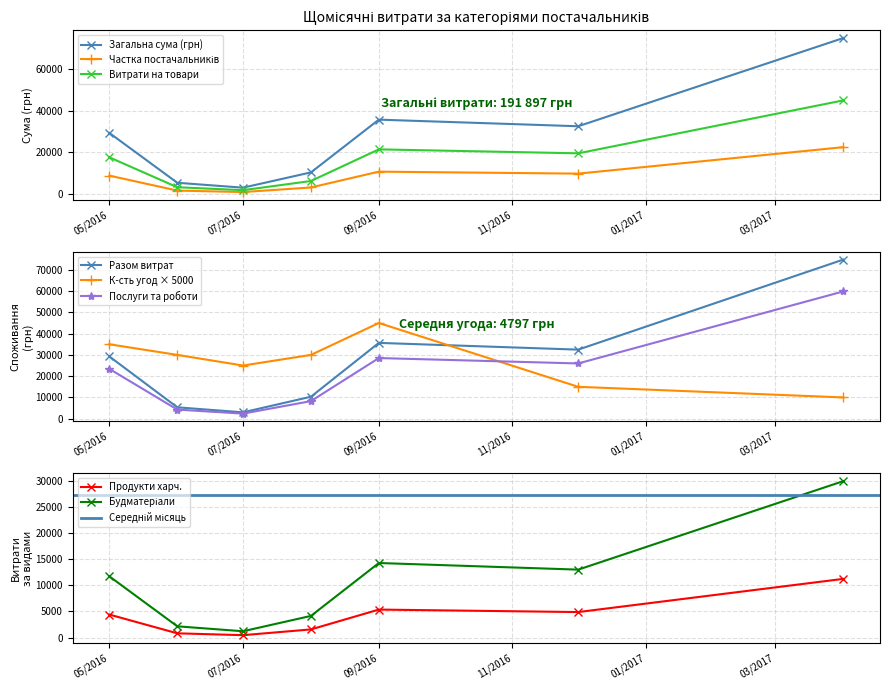

Is this an area chart (filled region under the line)?

No